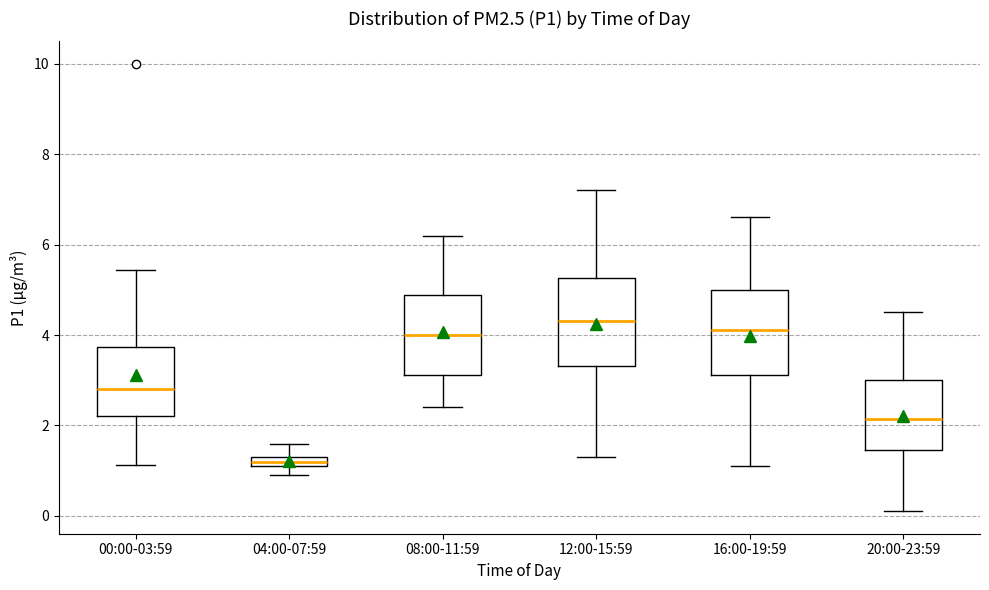

Where does the lower whisker of the box for 20:00-23:59 end on the y-axis? The values are not printed on the chart, so give them approximately, as read against the axis.

0.2